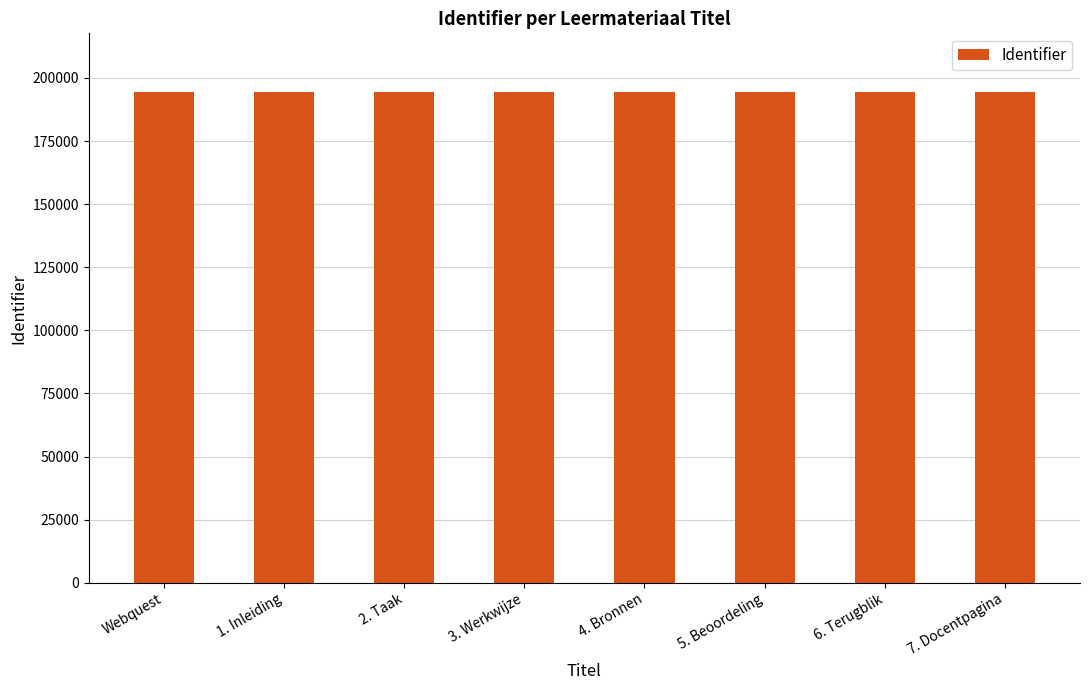

True or false: the data shows 111663 at 6. Terugblik.

False